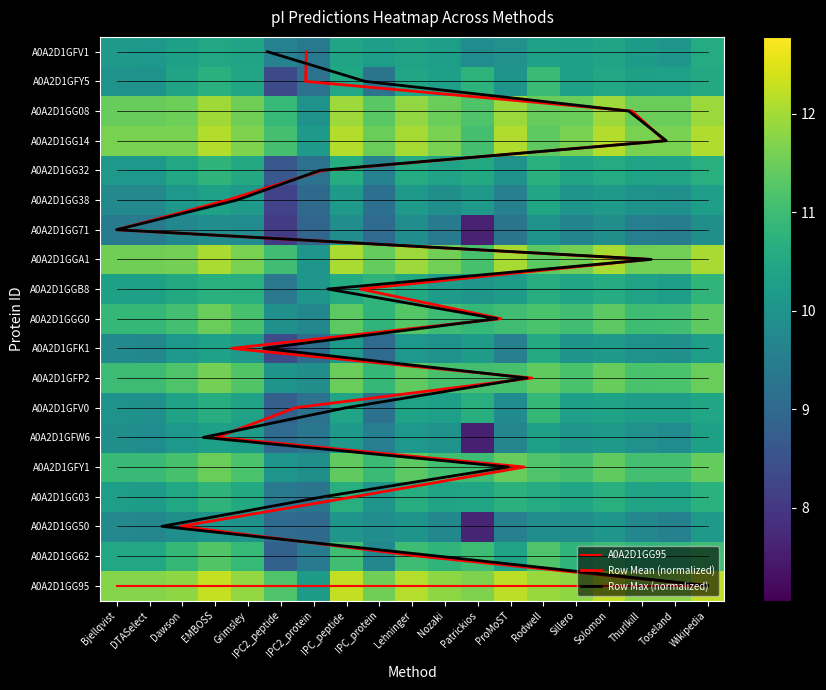

Which series has the largest total across all categories?

A0A2D1GG95